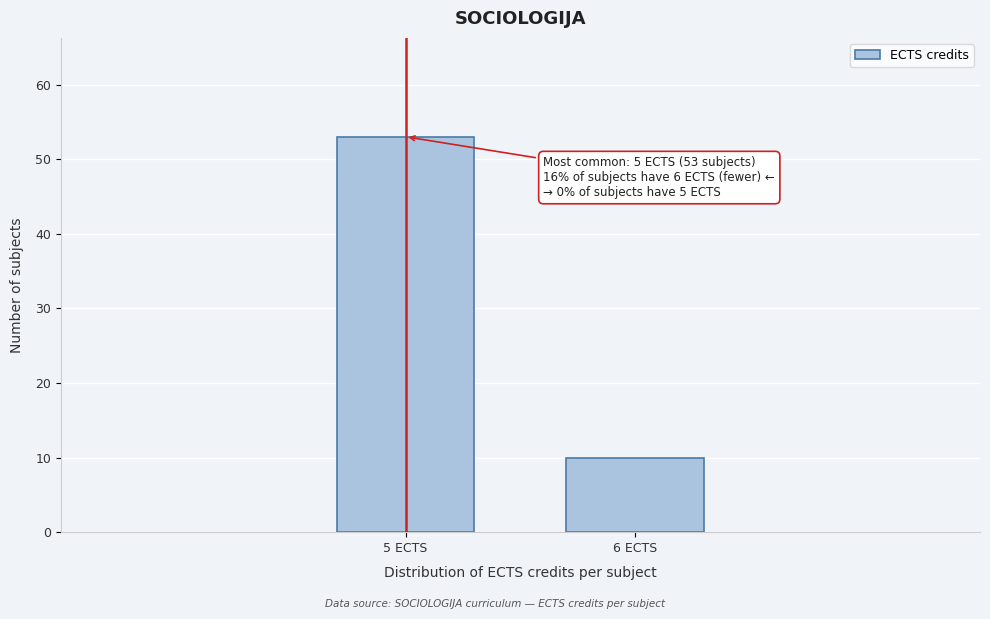

Reading left to right, extract all data points from this chart.

5 ECTS=53	6 ECTS=10